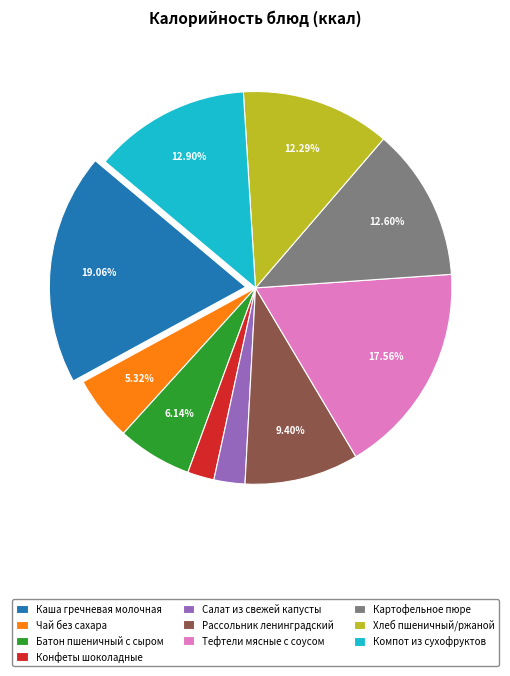

Between Компот из сухофруктов and Тефтели мясные с соусом, which is larger?

Тефтели мясные с соусом